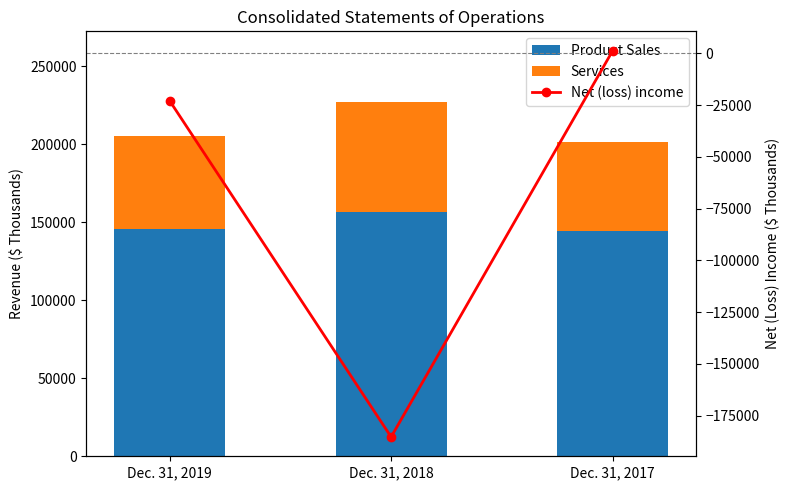

What is the value of the Net (loss) income bar at the 1st from the left?

-22818